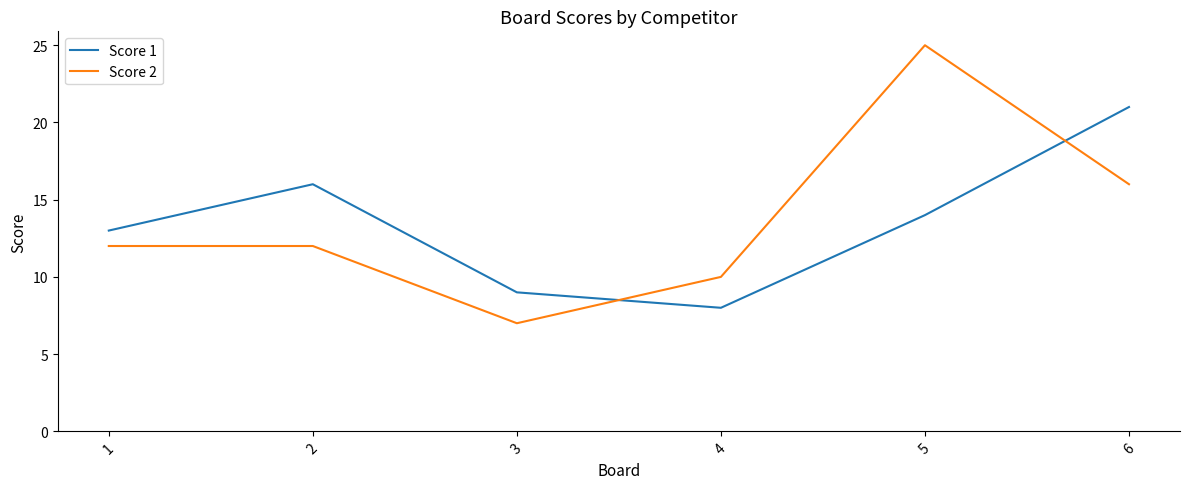

Which series has the widest spread of values?

Score 2